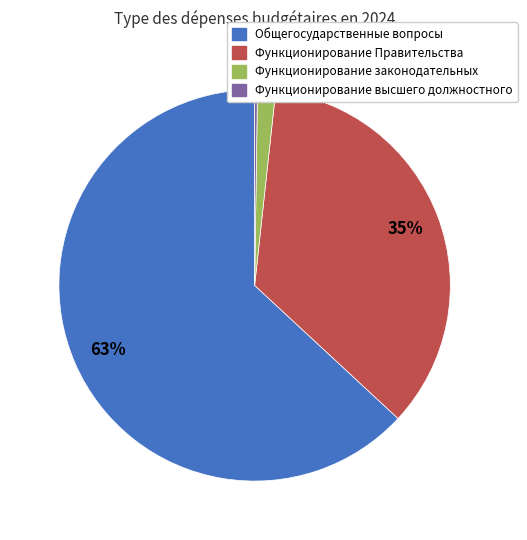

Is there any slice that represents more than half of the pie?

Yes